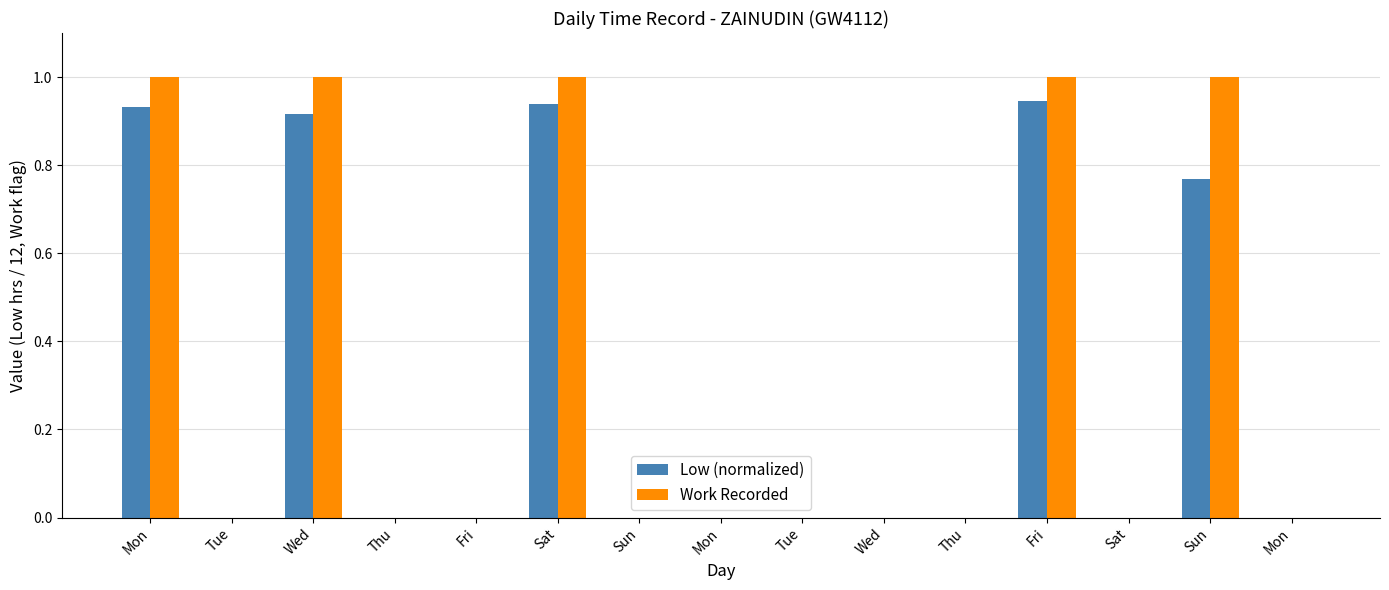

Rank the series by their average value, from highest to lowest.

Work Recorded, Low (normalized)